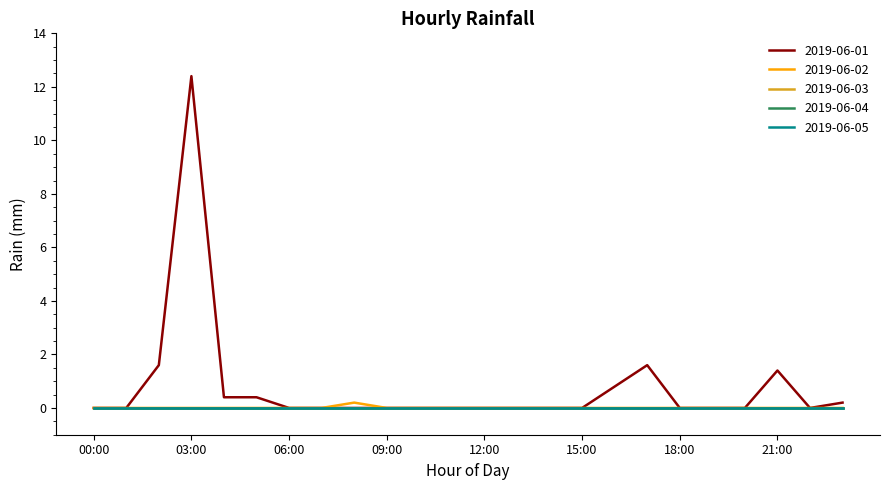

At how many categories does at least one series exceed 12?

1